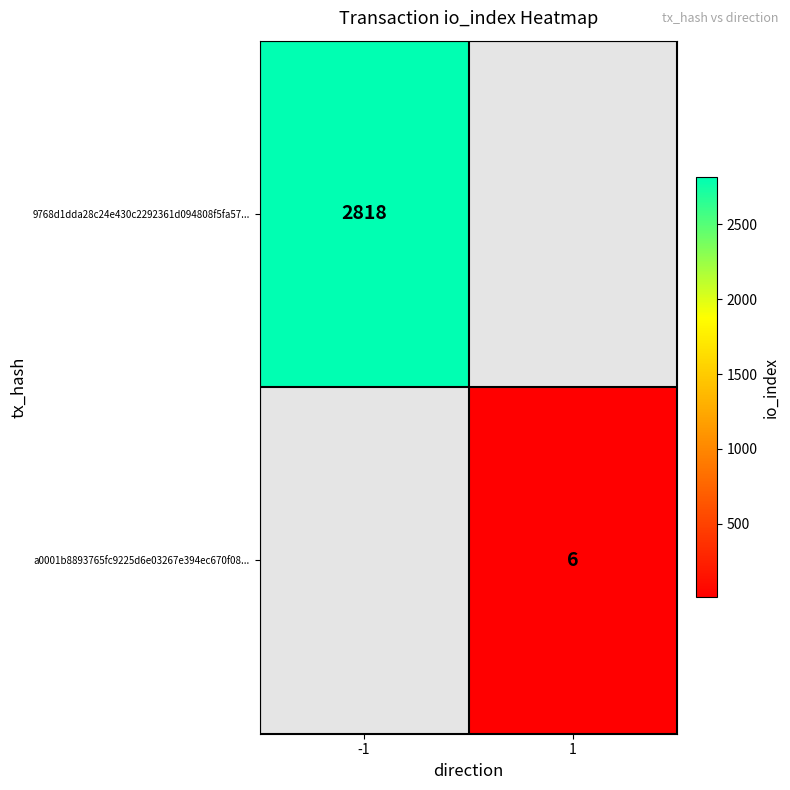

The value of a0001b8893765fc9225d6e03267e394ec670f08... at 1 is 11. True or false?

False